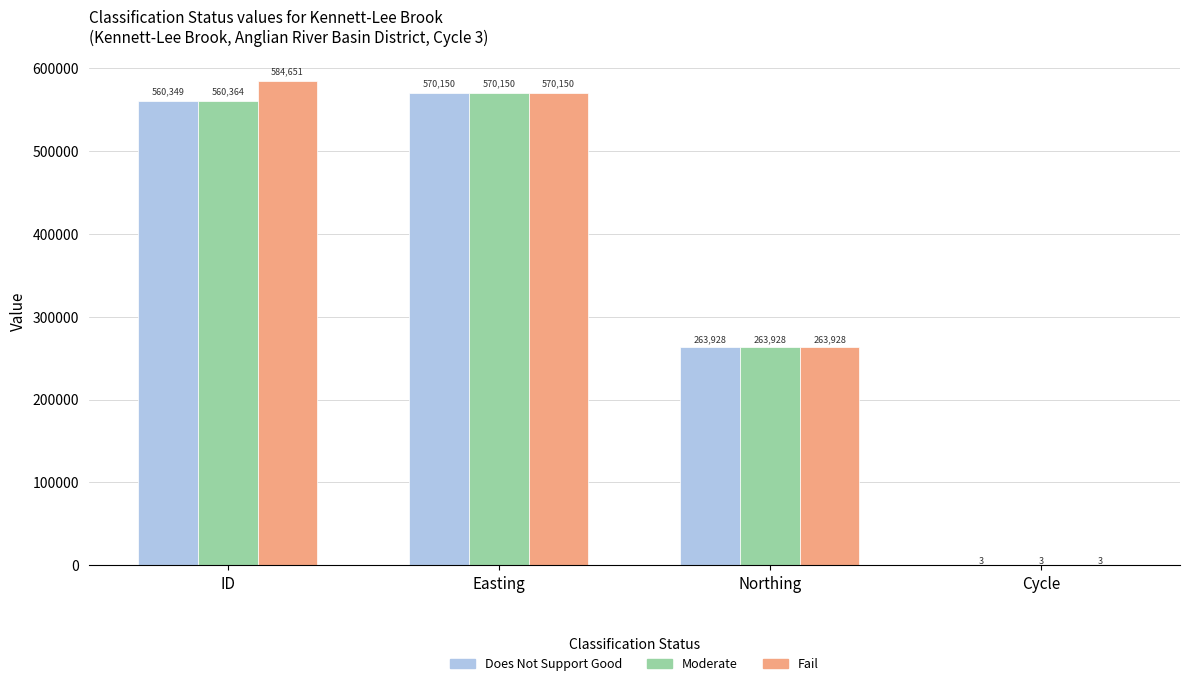

Which series has the largest total across all categories?

Fail